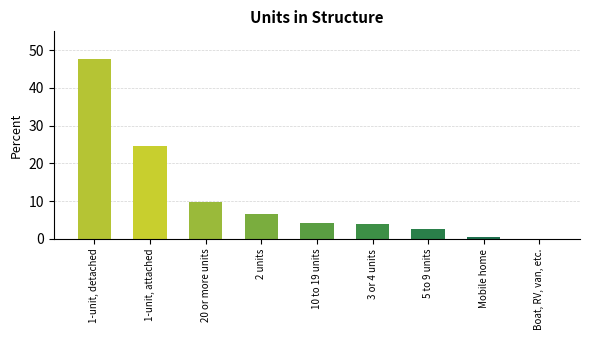

What is the greatest value displayed?

47.7